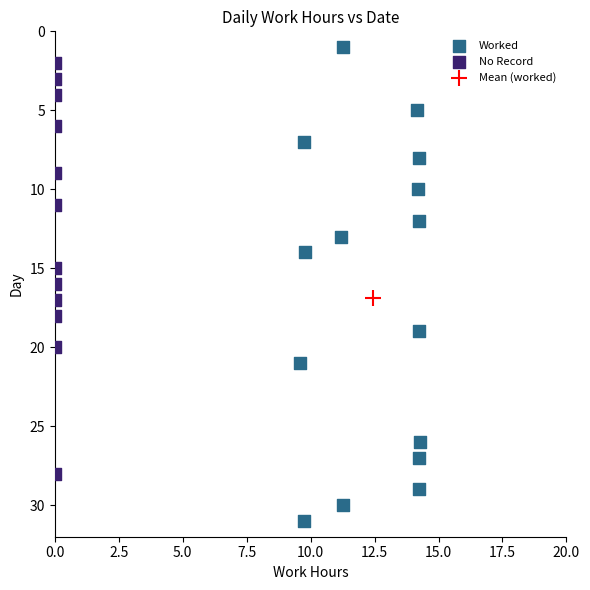

Which series contains the lowest Y value?

Worked